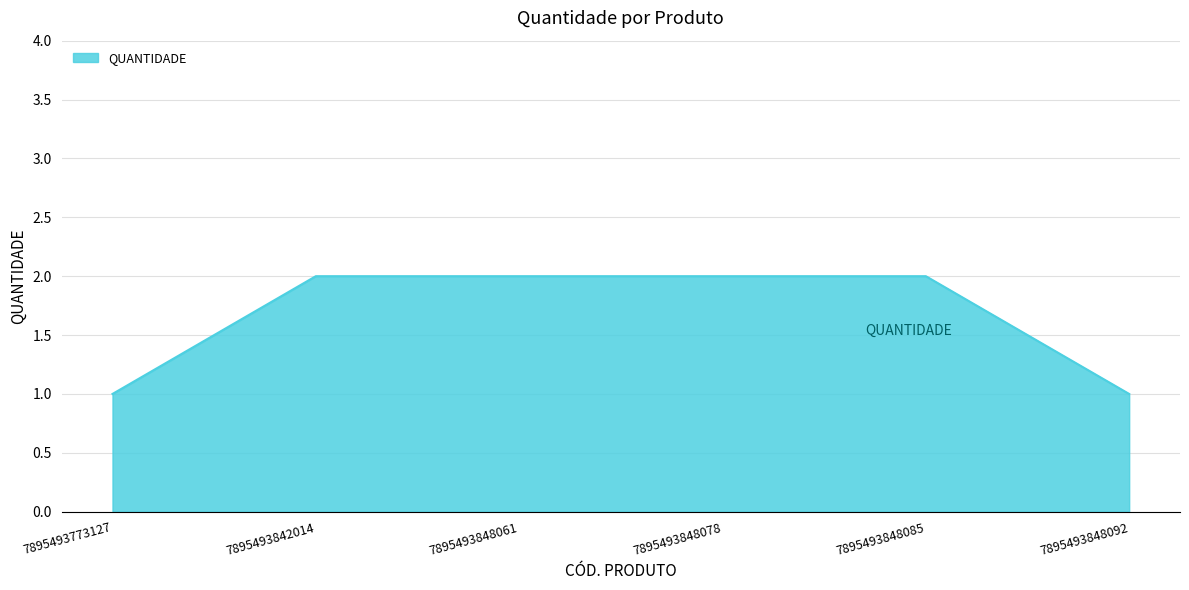

Is it true that the value at 7895493773127 is 2?

False